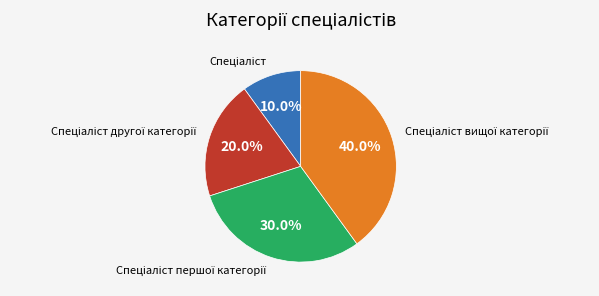

Is there any slice that represents more than half of the pie?

No